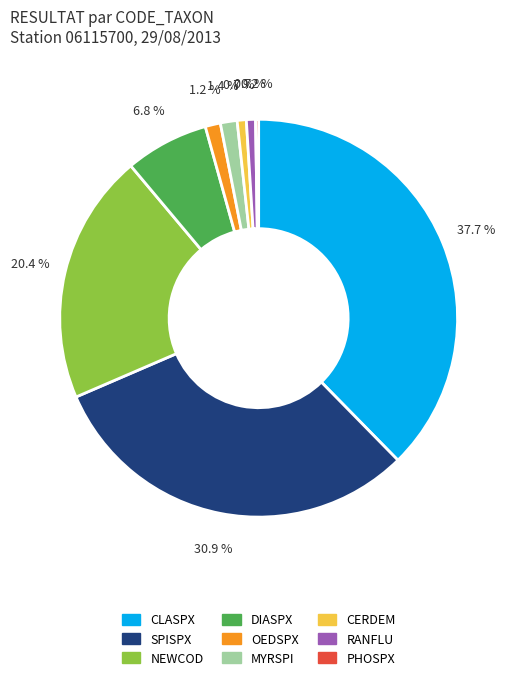

Between SPISPX and CERDEM, which is larger?

SPISPX